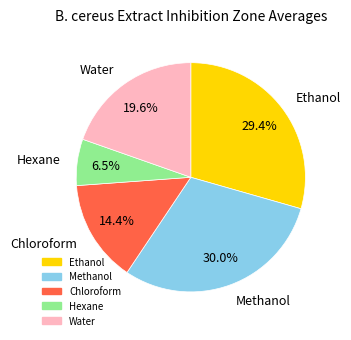

Rank the categories by value from lowest to highest.

Hexane, Chloroform, Water, Ethanol, Methanol